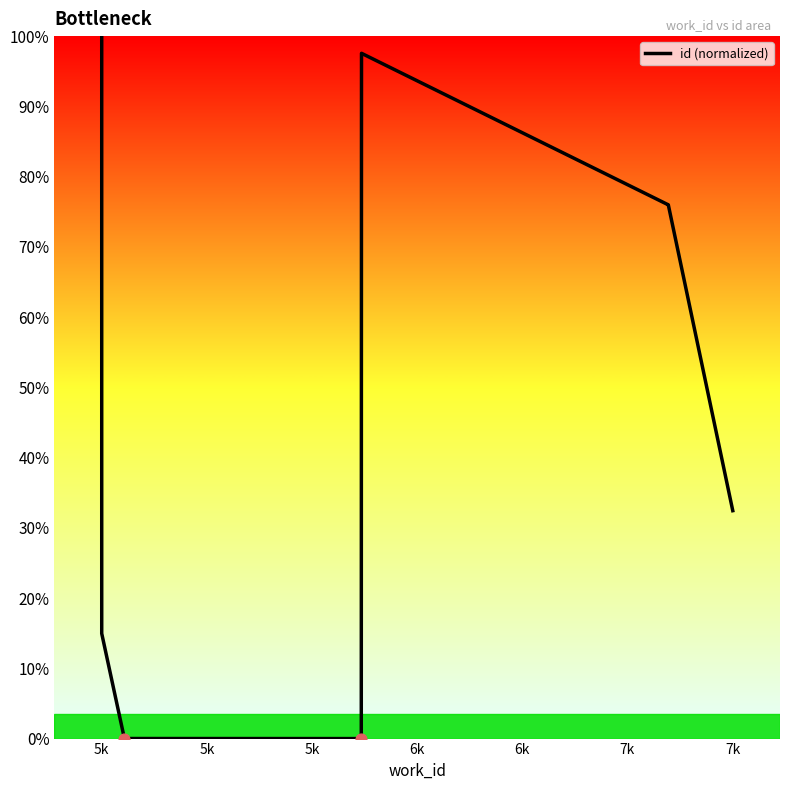

Approximately how many times larger is the value at 5k compared to 5k?

0.3